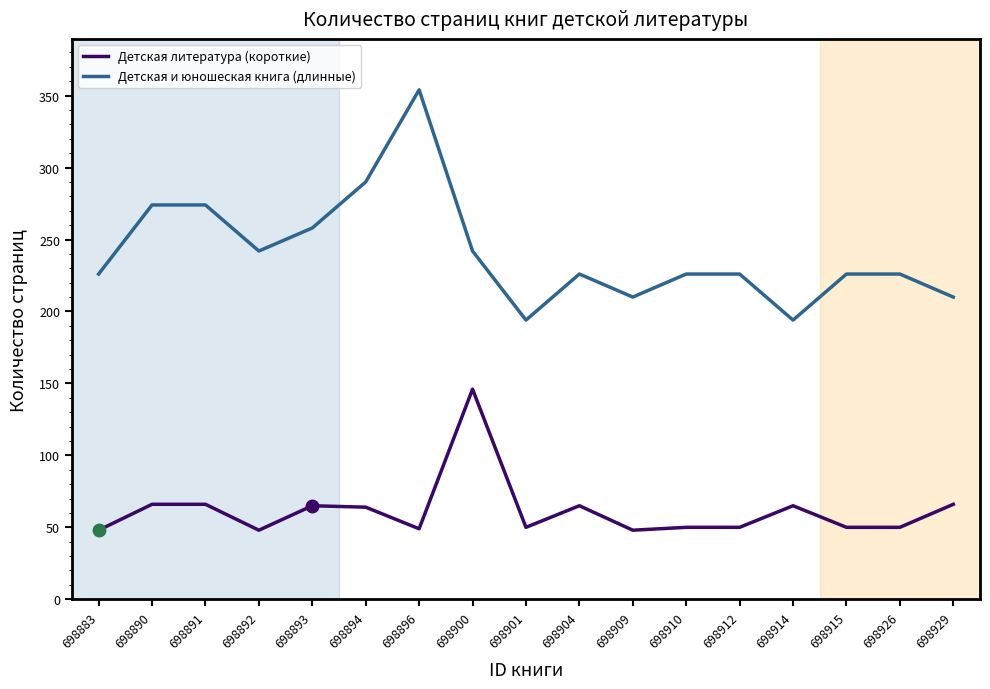

The Детская литература (короткие) series shows 48 at 698909. True or false?

True